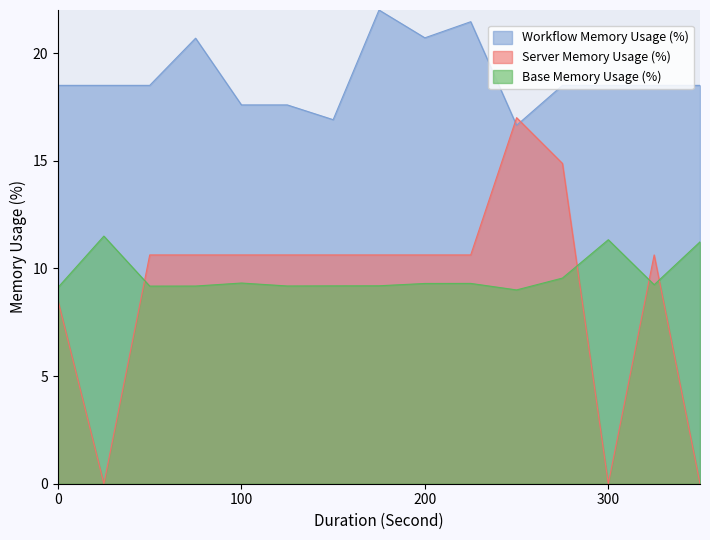

What is the minimum value for Workflow Memory Usage (%)?

16.6